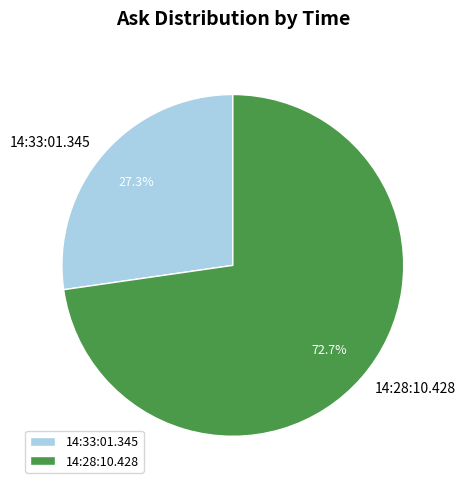

To the nearest percent, what is the difference between the 14:28:10.428 and 14:33:01.345 slice percentages?

45%